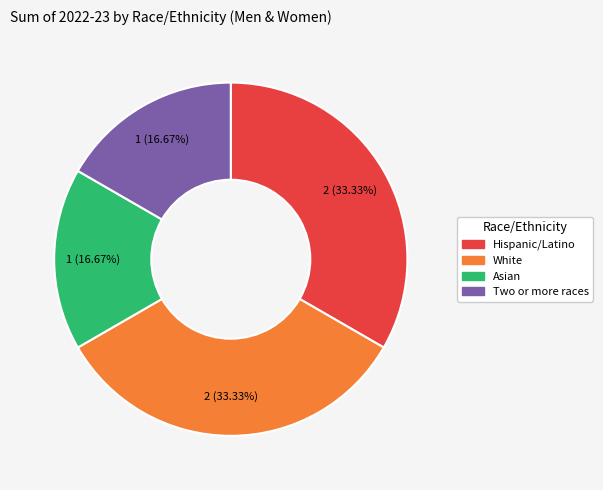

What is the ratio of the value at Hispanic/Latino to the value at Two or more races?

2.0